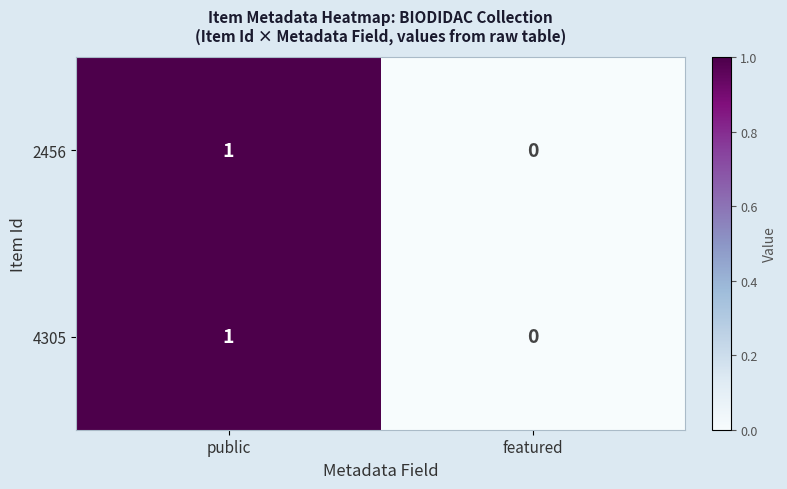

Reading left to right, extract all data points from this chart.

2456: 1	0
4305: 1	0